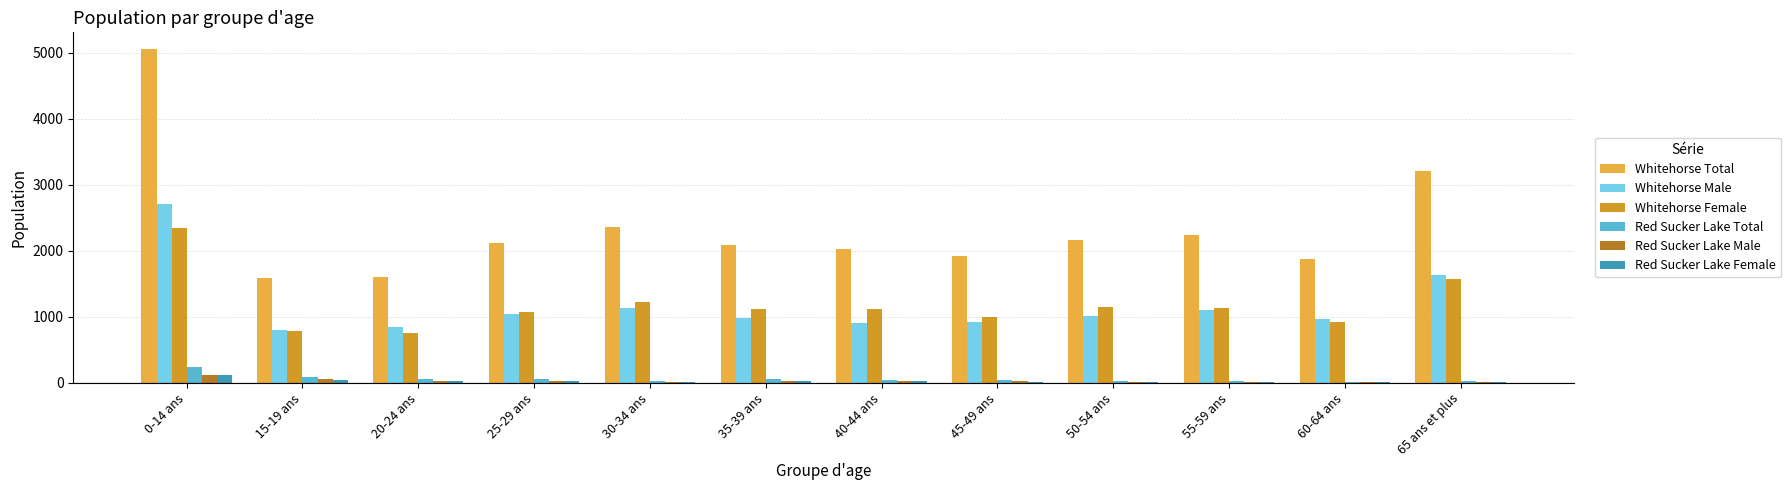

What is the total value across all series at 45-49 ans?

3915